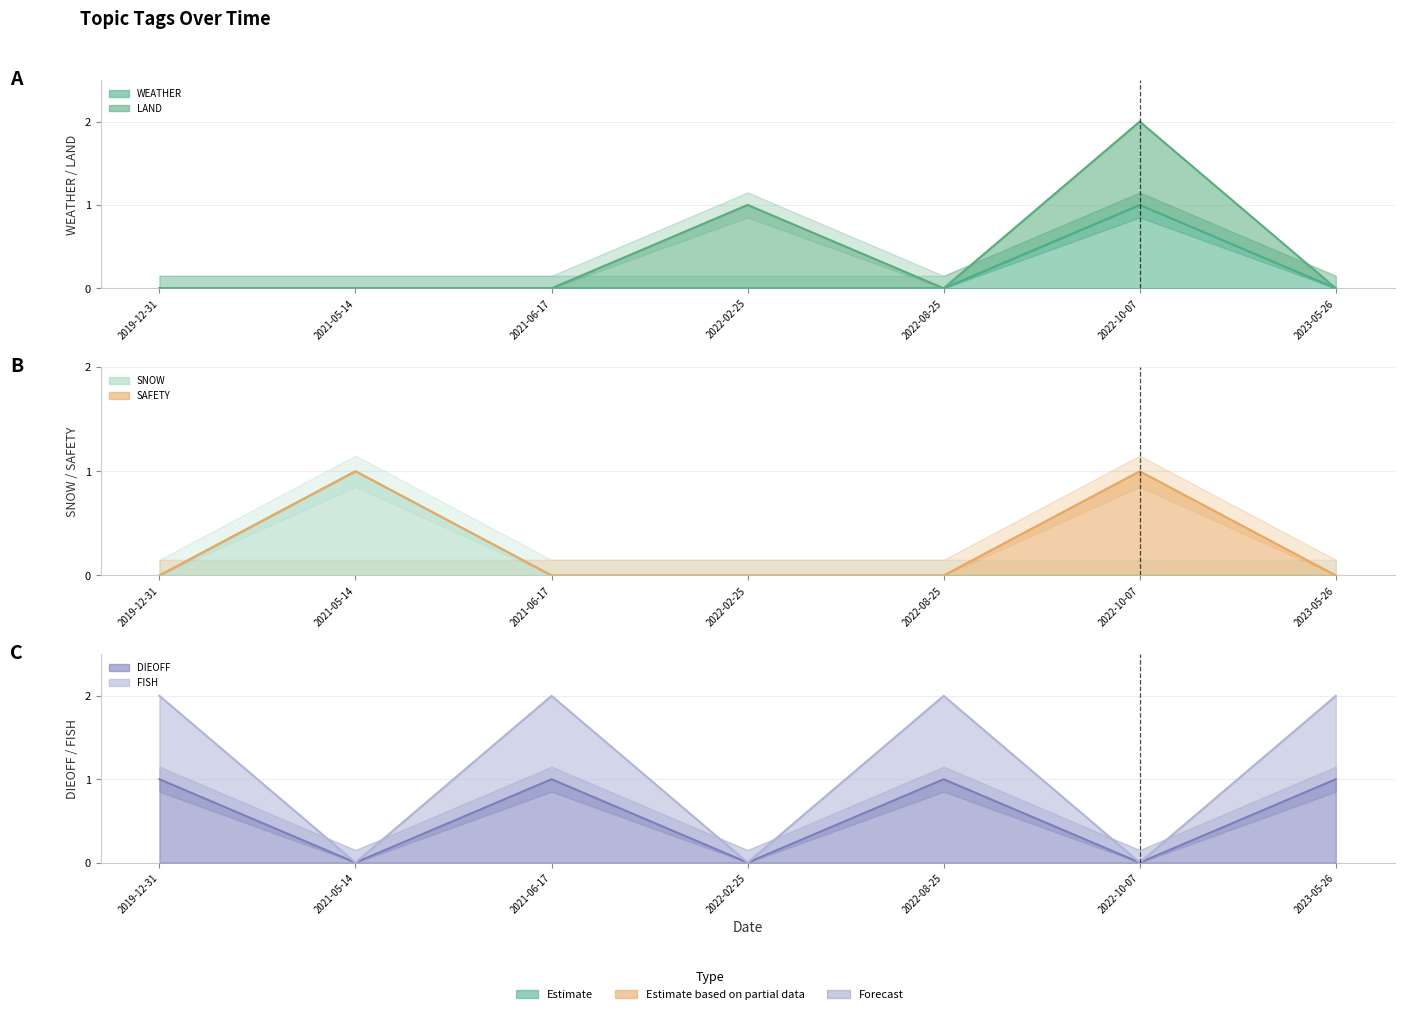

At which label is SAFETY closest to 0?

2022-02-25